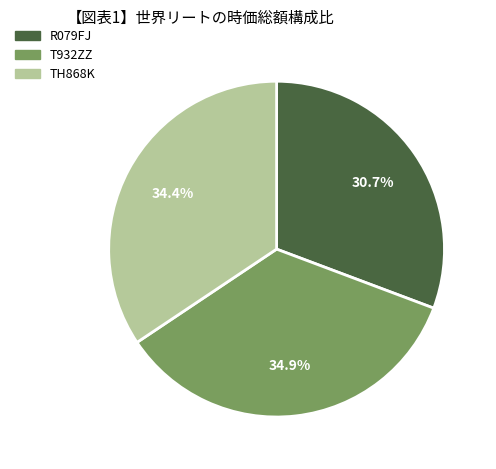

Is it true that T932ZZ is 35% of the pie?

True